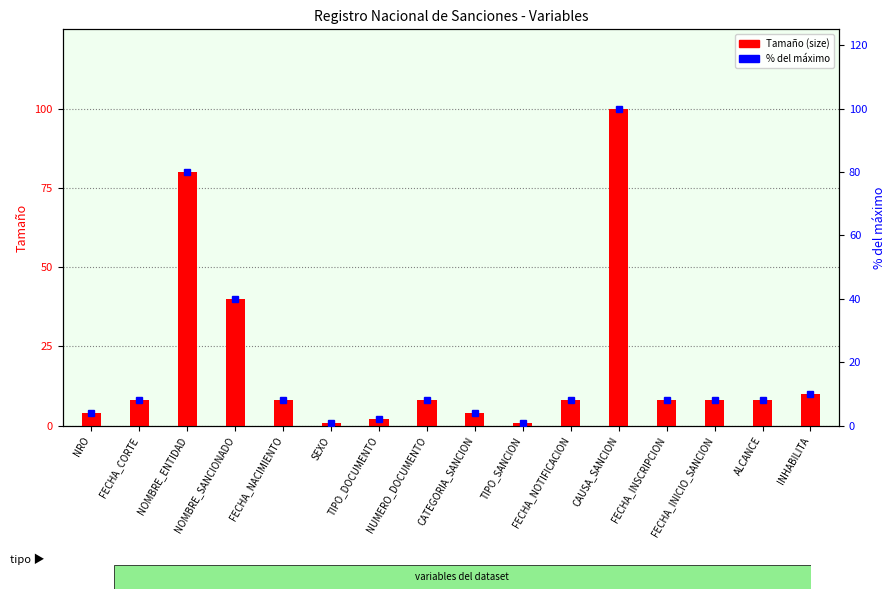

What is the average value of the Tamaño (size) series?

19